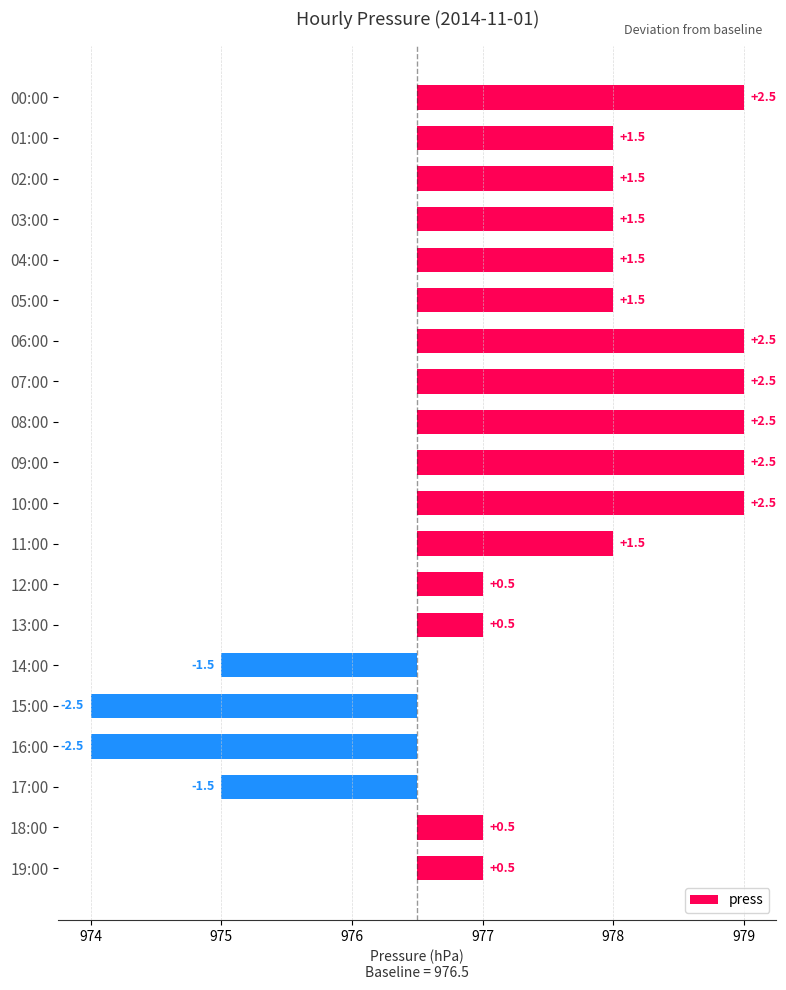

What is the value of the 9th bar from the left?

2.5